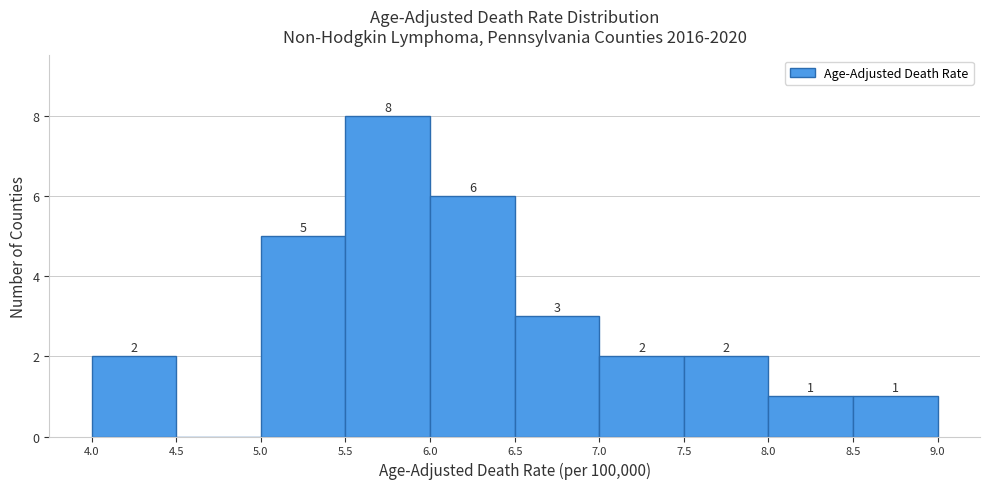

Over which range of the x-axis is the bar tallest?

5.5 to 6.0